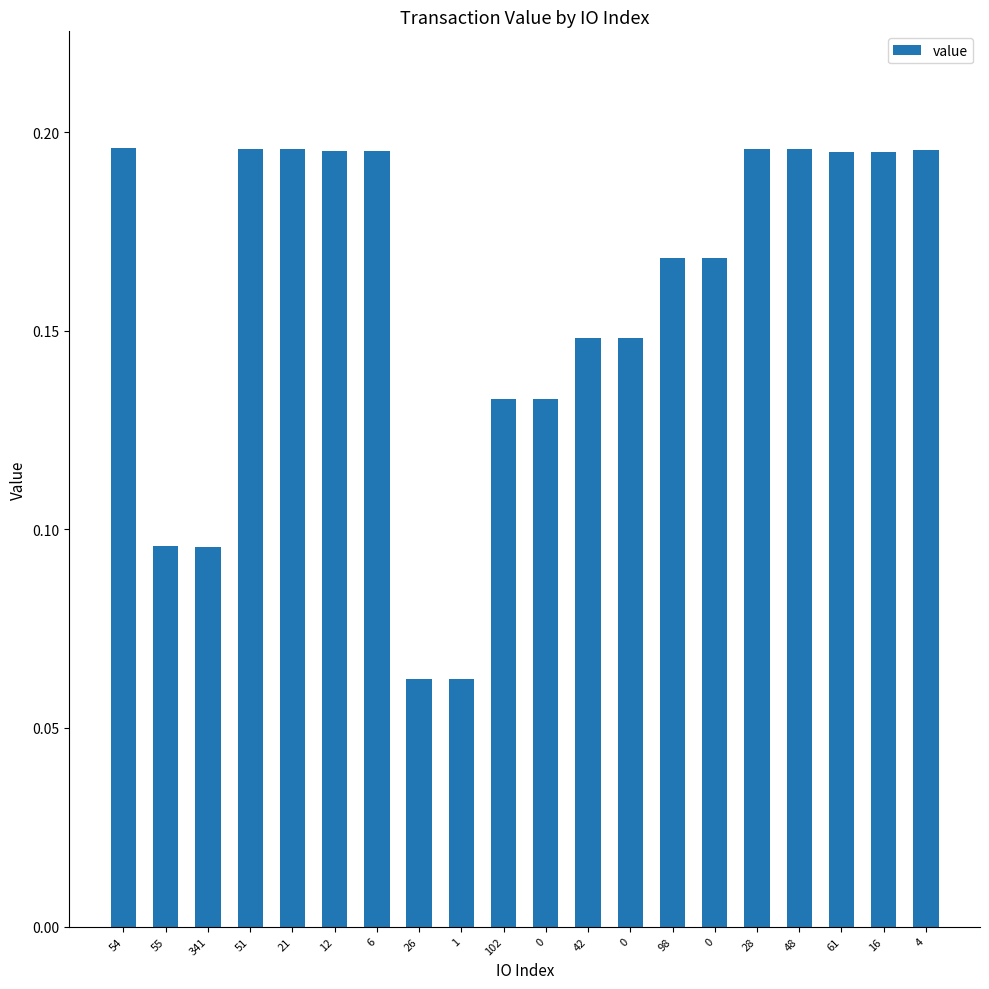

Does the chart contain any negative values?

No